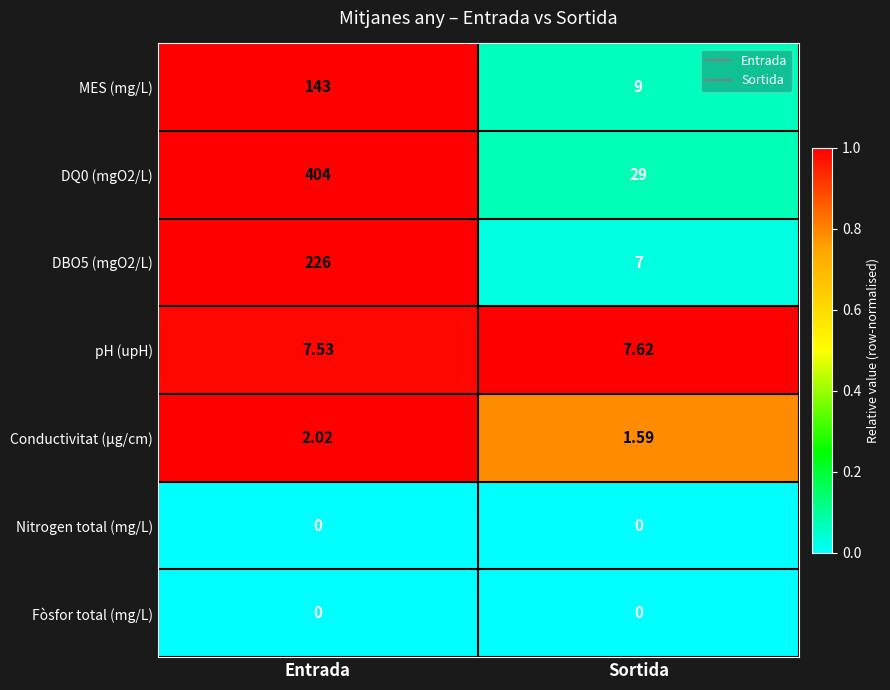

Where is DBO5 (mgO2/L) nearest to the value 116?

Sortida